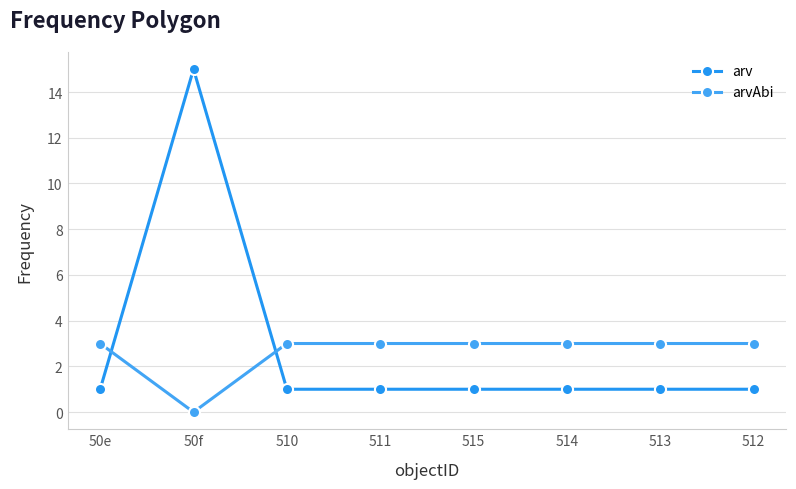

The value of arvAbi at 510 is 4. True or false?

False